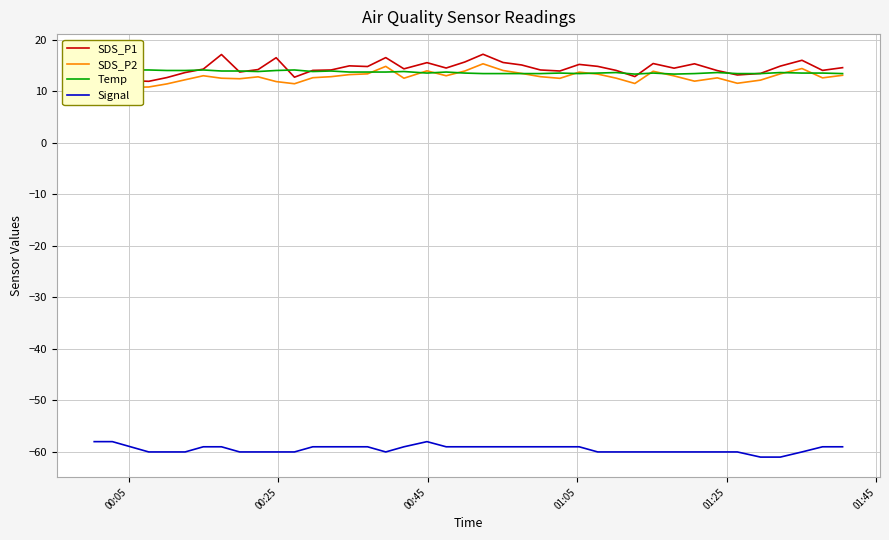

Does the chart display data point markers on the line(s)?

No